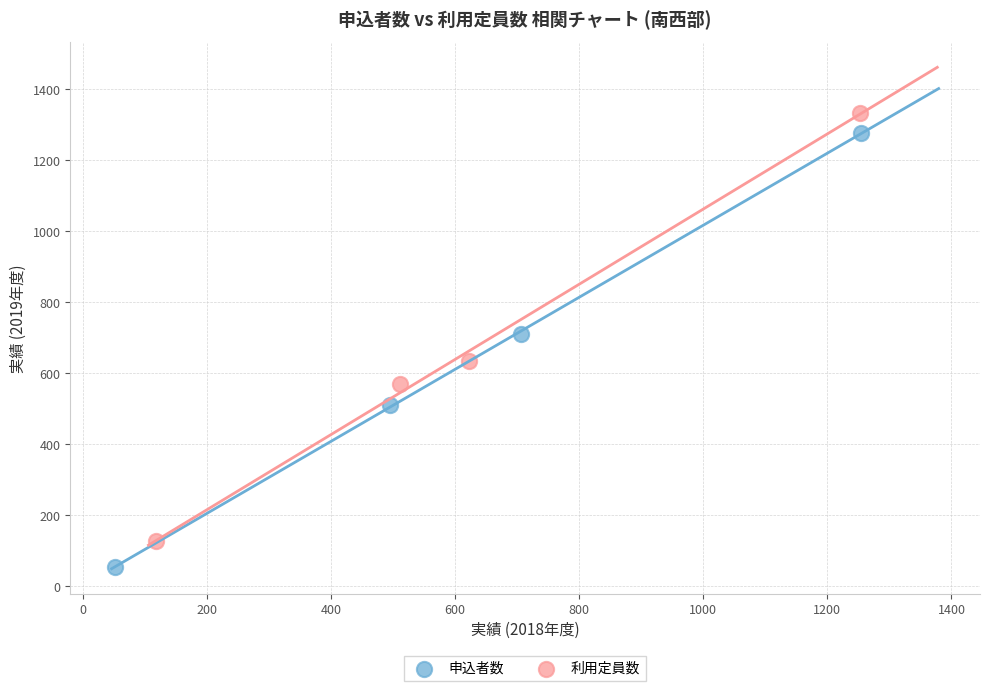

Which series has the largest Y range (max minus min)?

申込者数